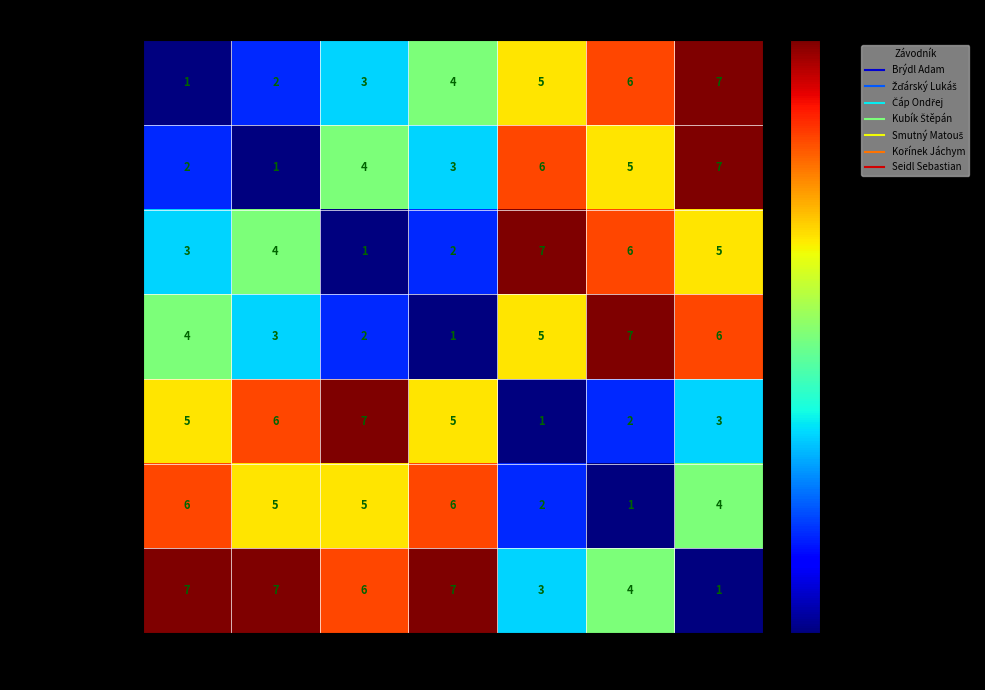

The value of Brýdl Adam at 13 is 5. True or false?

False